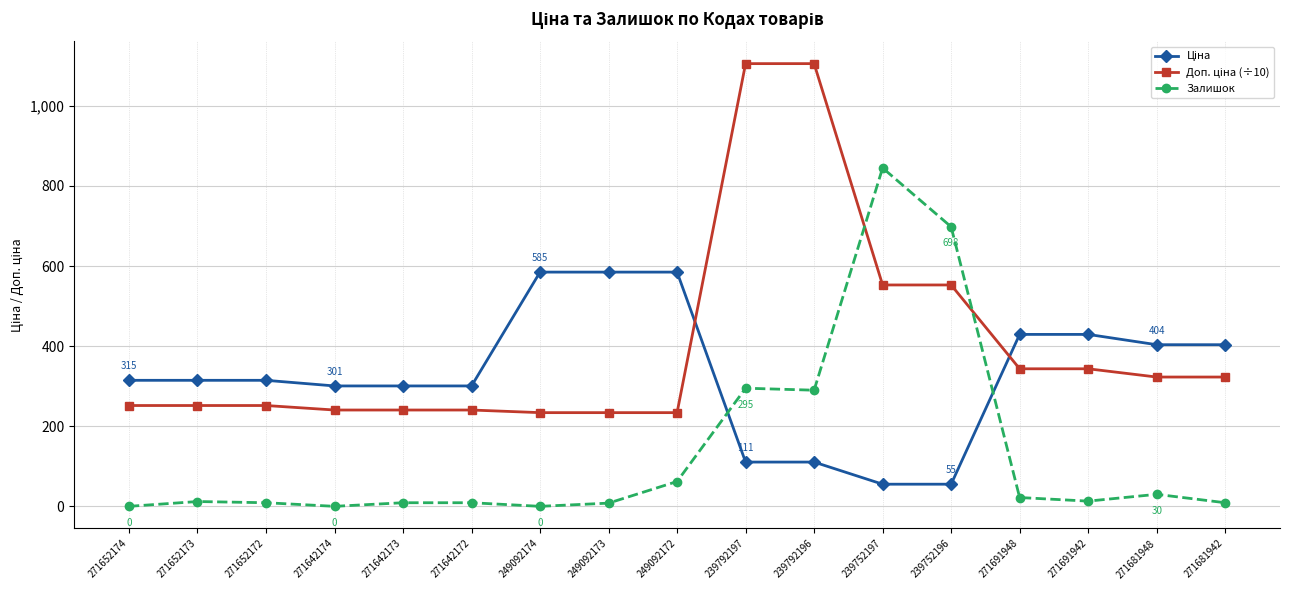

What is the total value across all series at 239752196?

1306.1